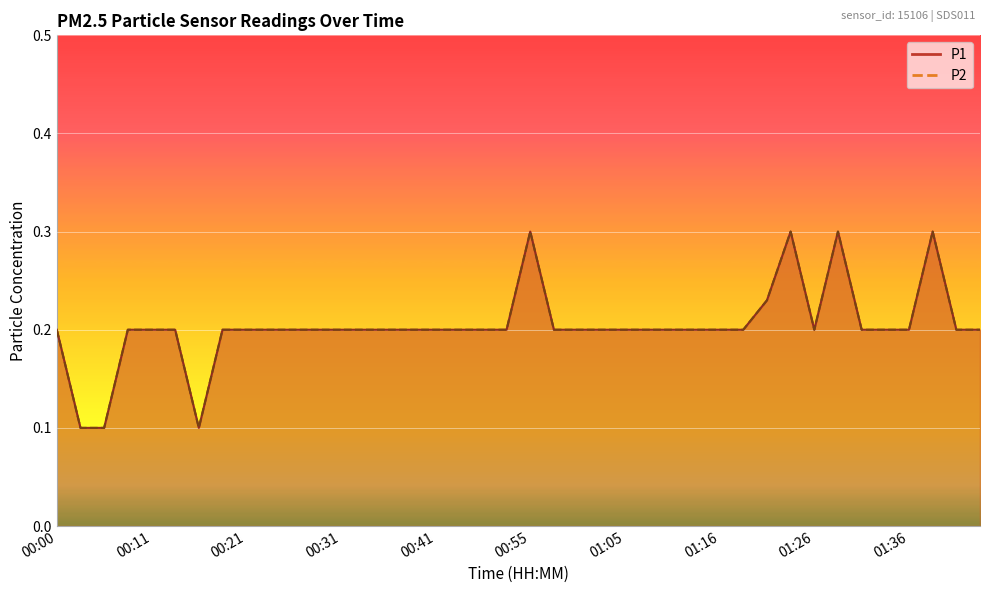

What position from the right is 00:28?

29